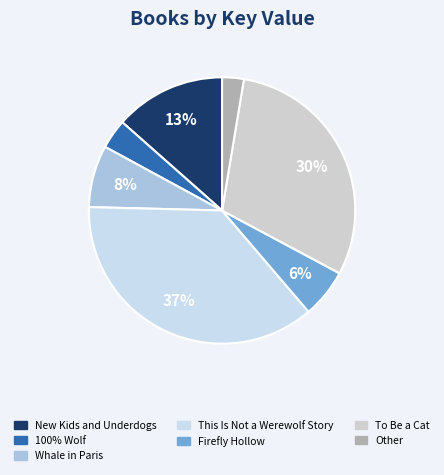

How many slices are in this pie chart?

7